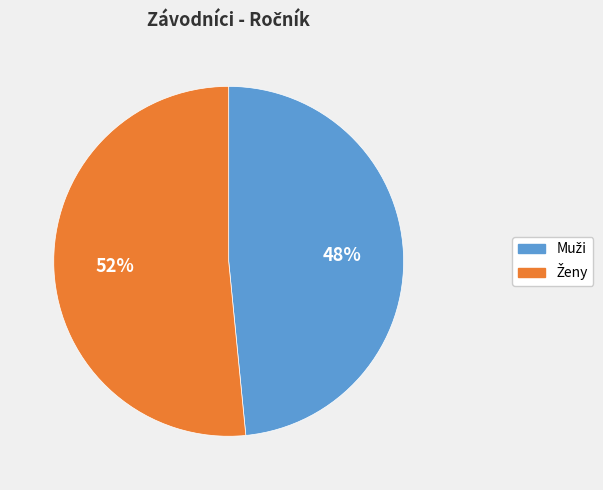

Is there a majority slice in this chart?

Yes